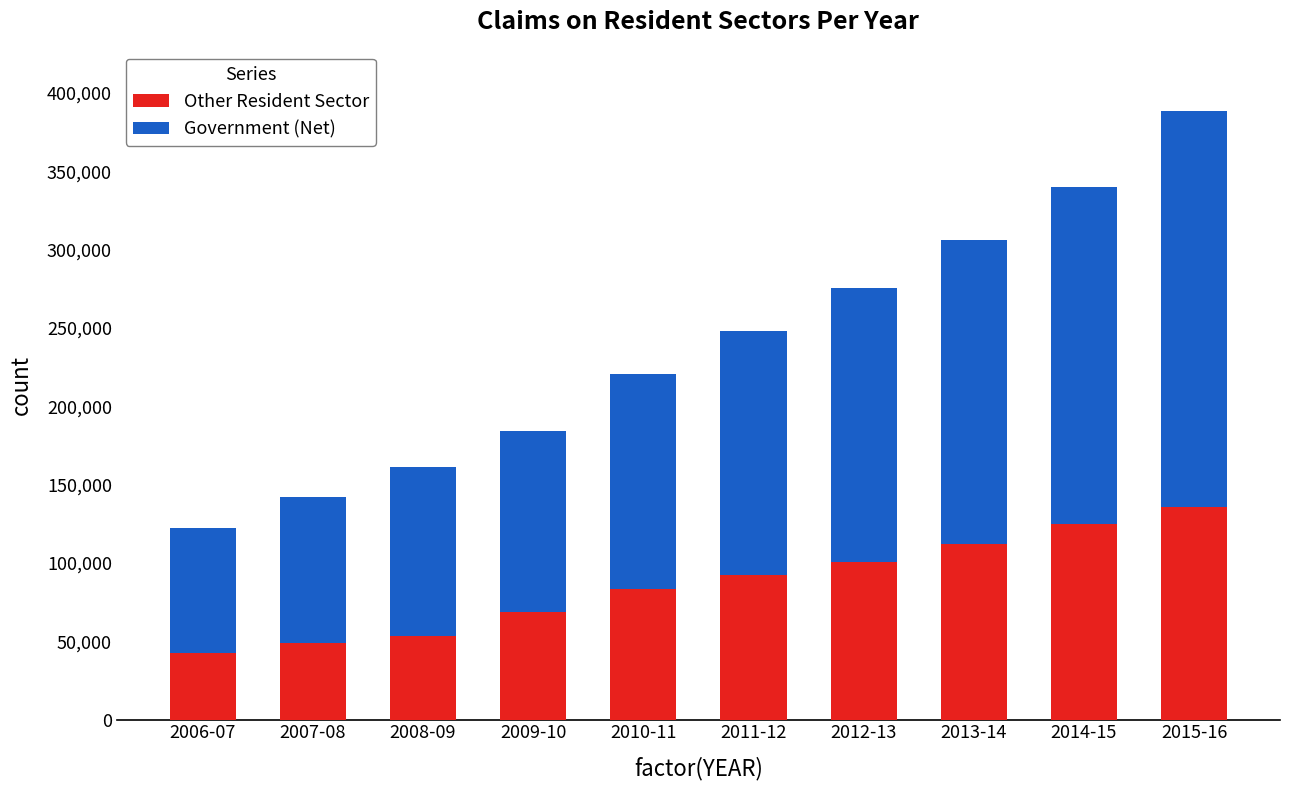

What is the total value across all series at 2011-12?

247845.3